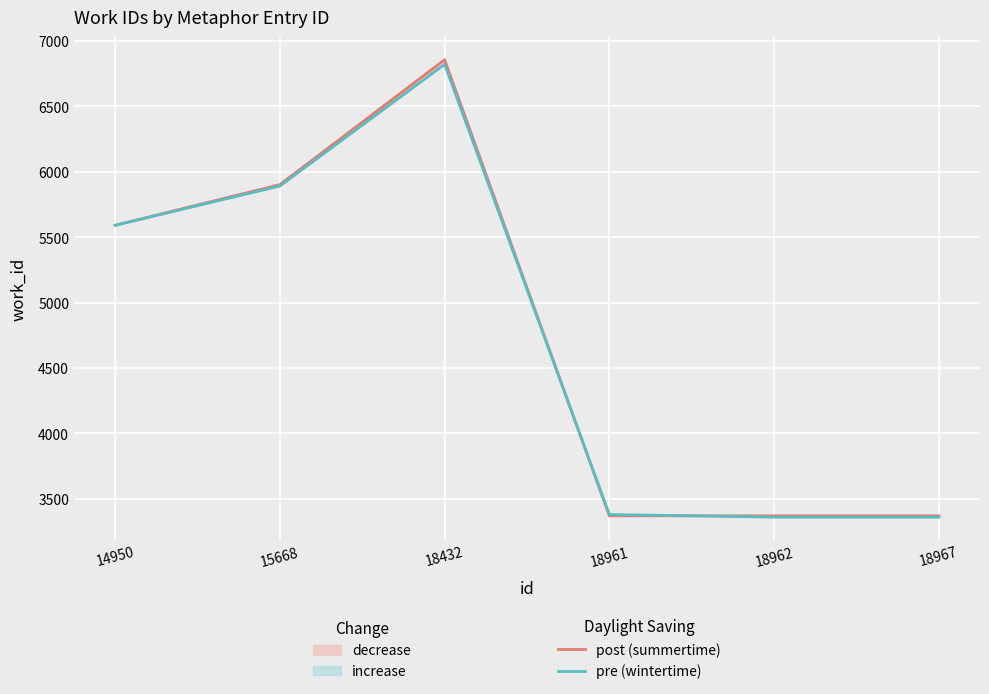

Between 18961 and 18967, which is larger?

18961